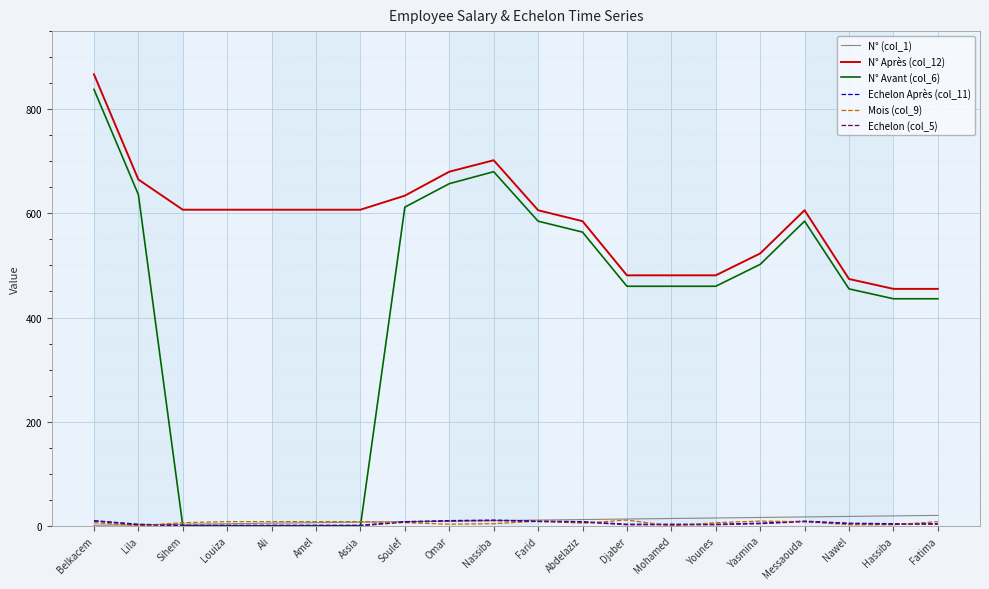

Is the value of Mois (col_9) at Amel greater than the value of N° Avant (col_6) at Fatima?

No